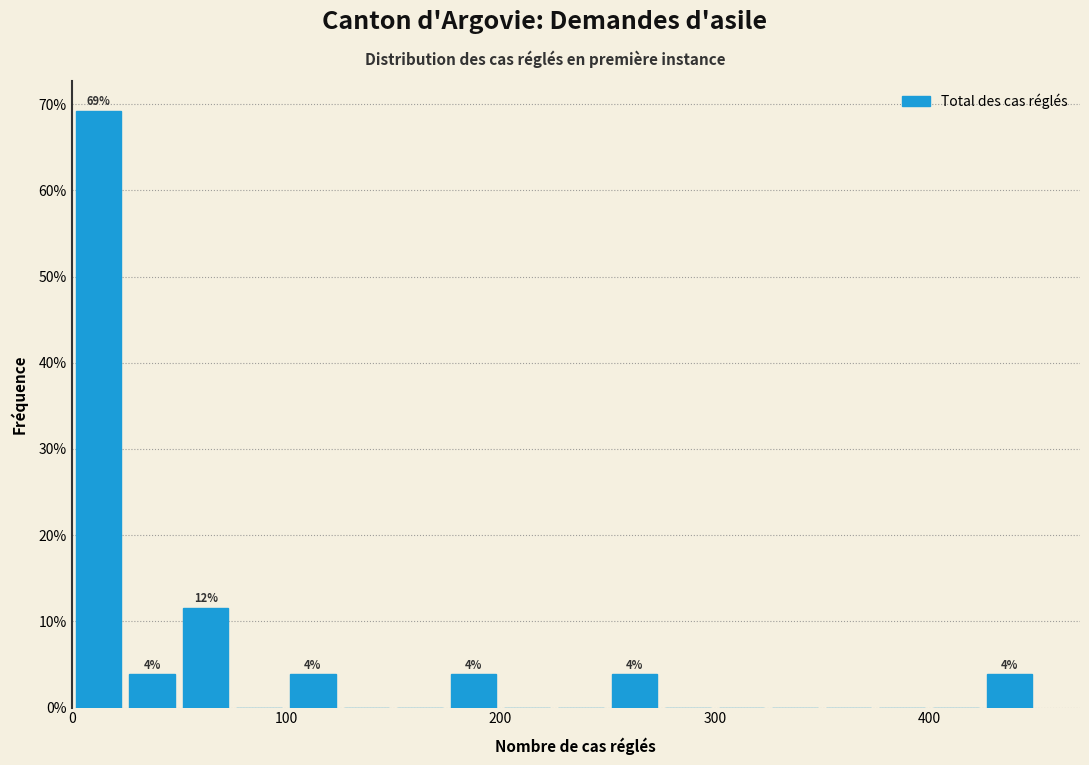

Around what value on the x-axis is the tallest bar? Give the approximate position of its centre, as read against the axis.

10